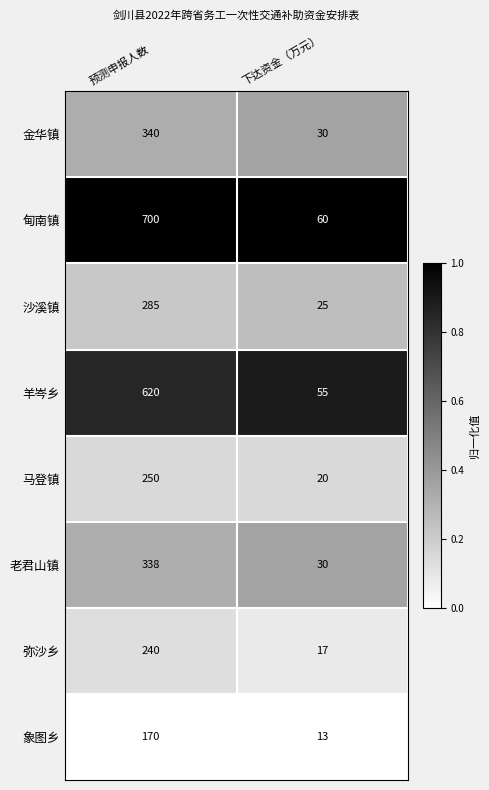

What is the spread (max minus min) of values at 预测申报人数?

530